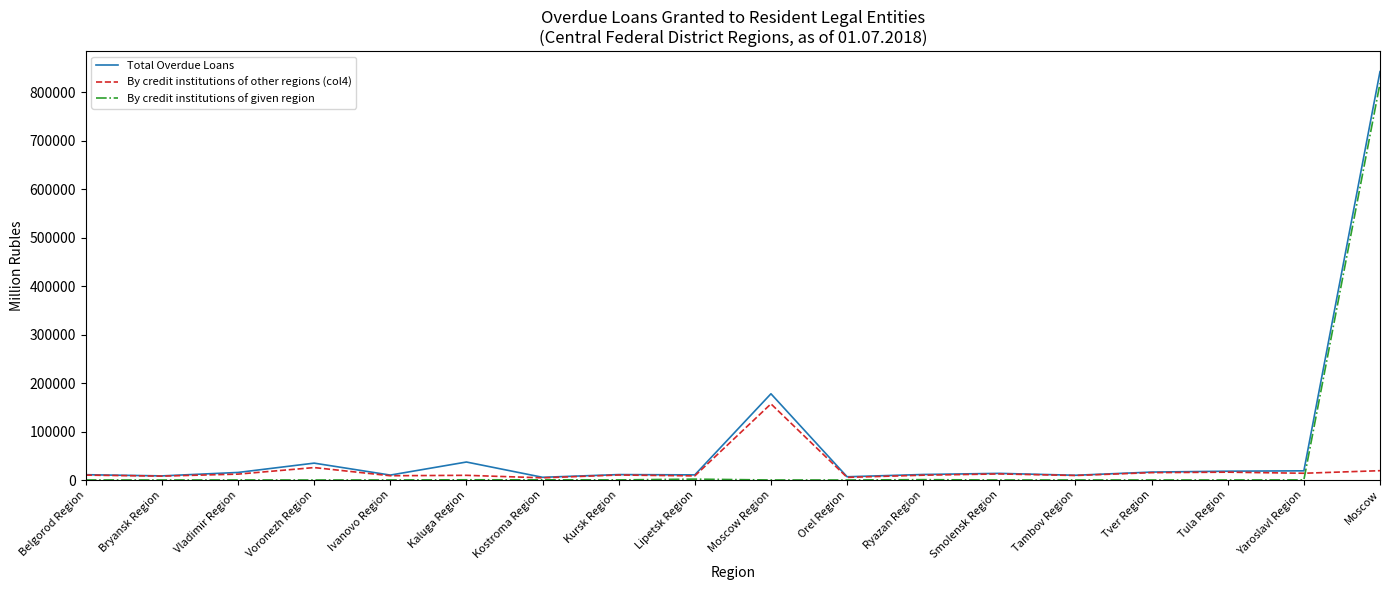

What is the difference between the By credit institutions of other regions (col4) values at Lipetsk Region and Smolensk Region?

4040